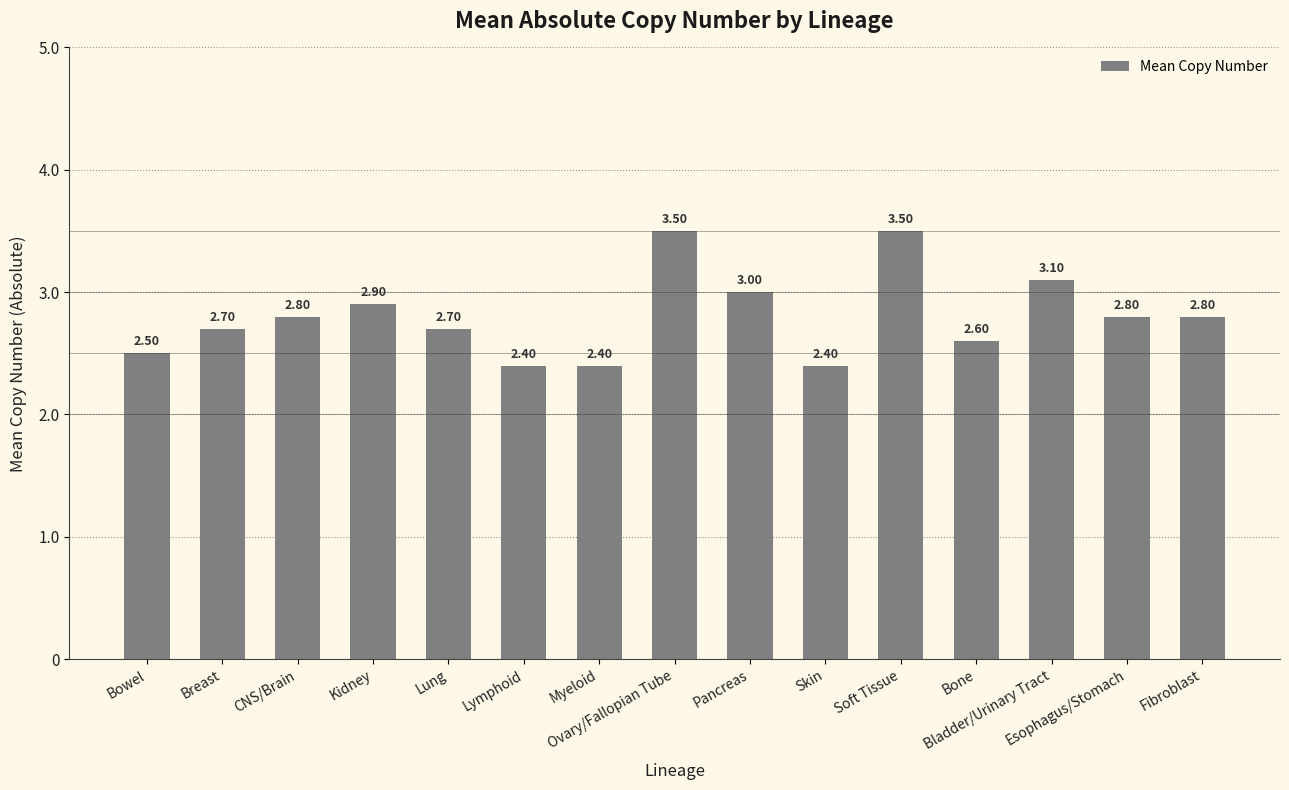

Which has a higher value, Lymphoid or Esophagus/Stomach?

Esophagus/Stomach